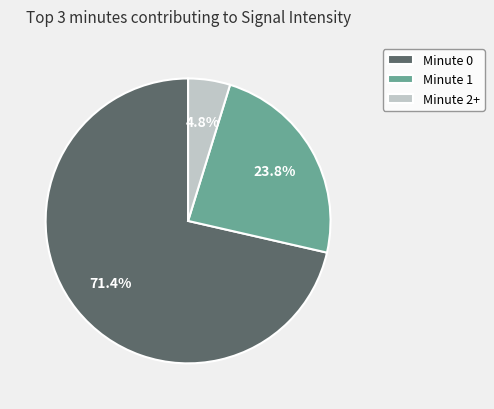

Which slice is the largest?

Minute 0